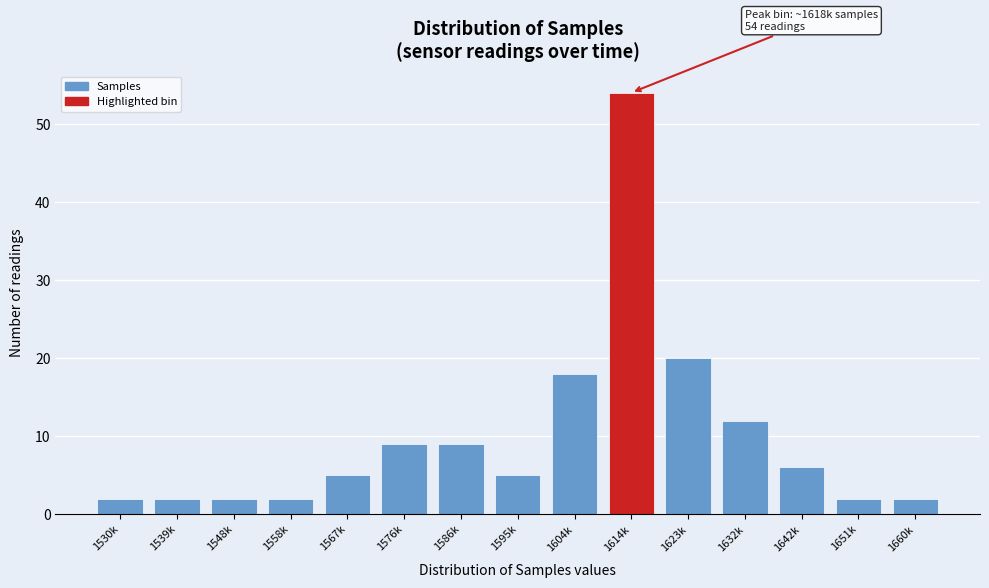

Reading left to right, what are all the values shown in this chart?

1530k=2	1539k=2	1548k=2	1558k=2	1567k=5	1576k=9	1586k=9	1595k=5	1604k=18	1614k=54	1623k=20	1632k=12	1642k=6	1651k=2	1660k=2